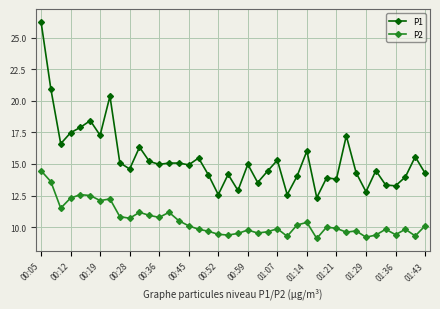

True or false: P2 has more than 0 interior local peaks.

True